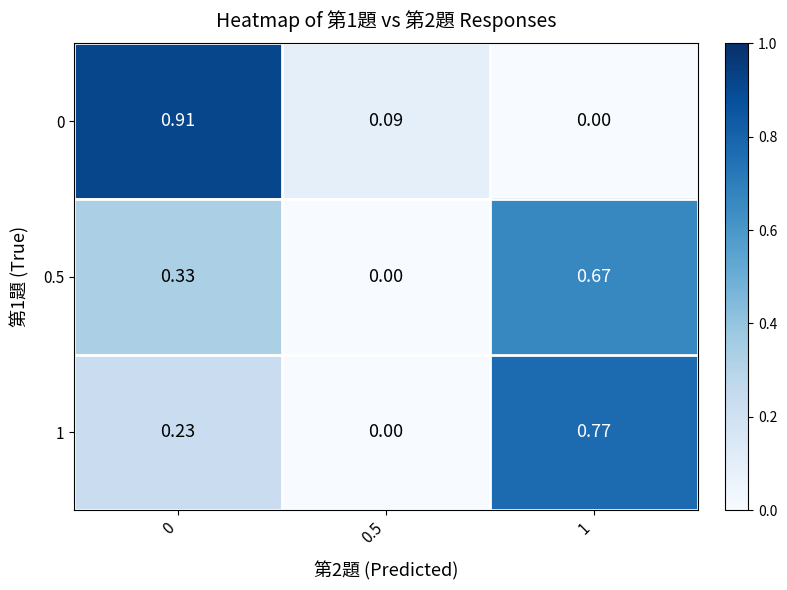

Which series has the largest range (max minus min)?

0